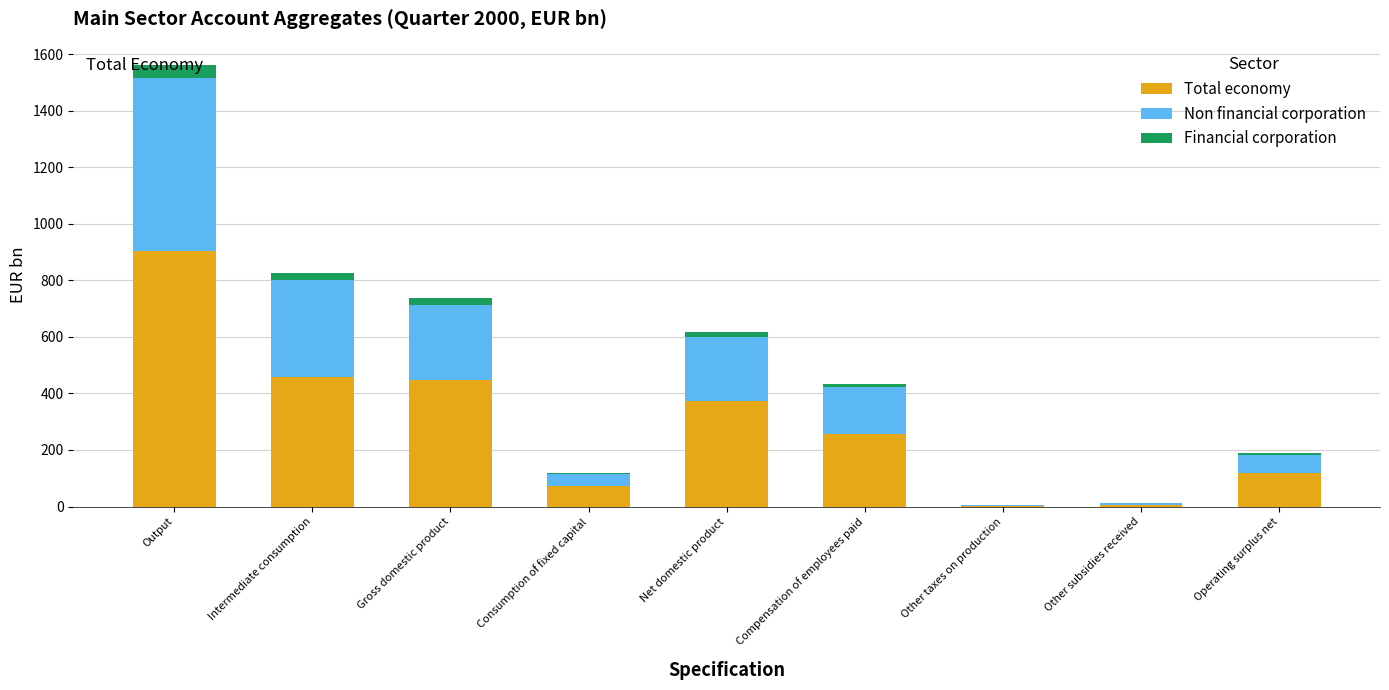

At which label does Total economy reach its peak?

Output